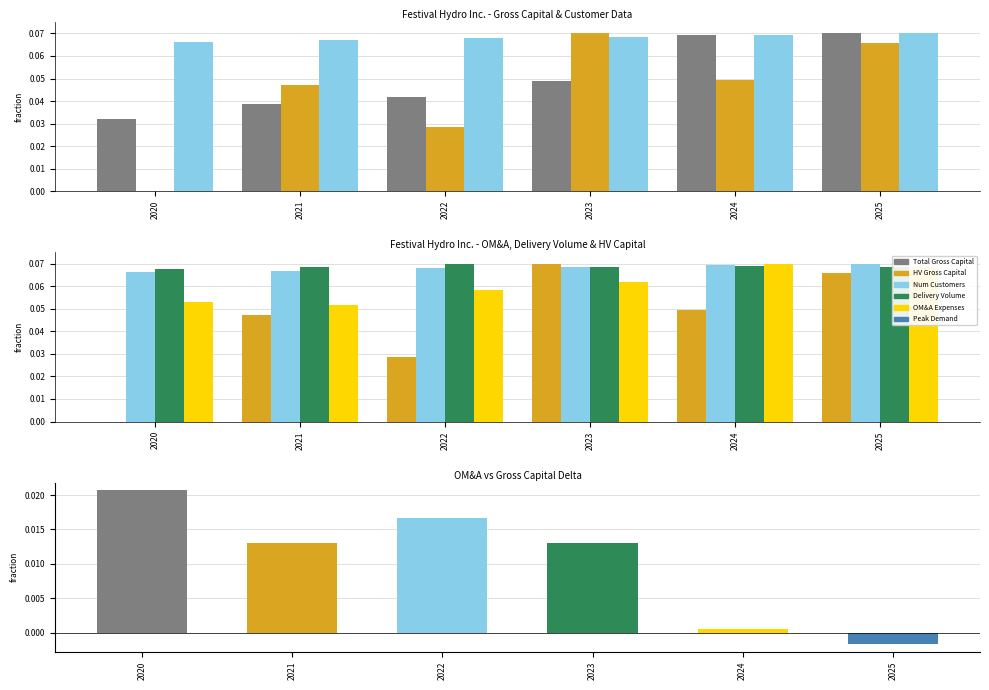

At how many categories does at least one series exceed 0?

6